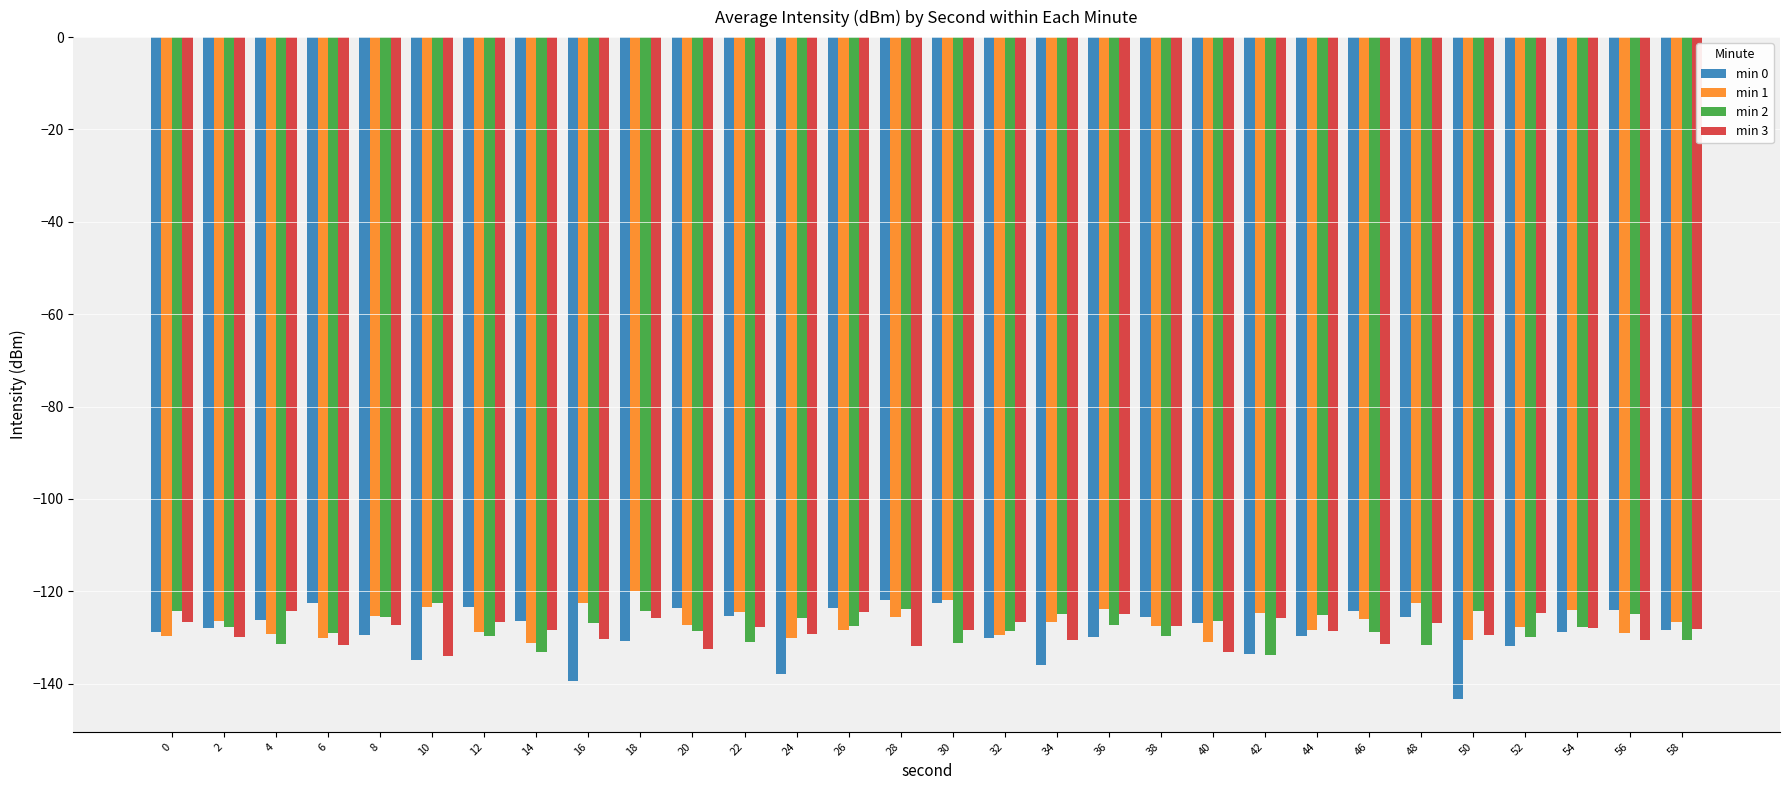

What is the spread (max minus min) of values at 42?

9.1